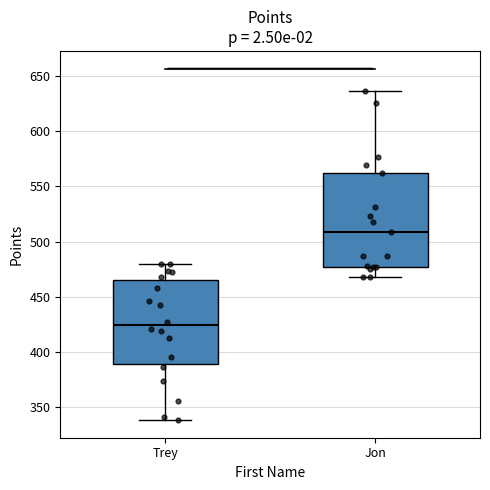

Which box has the lowest median line?

Trey